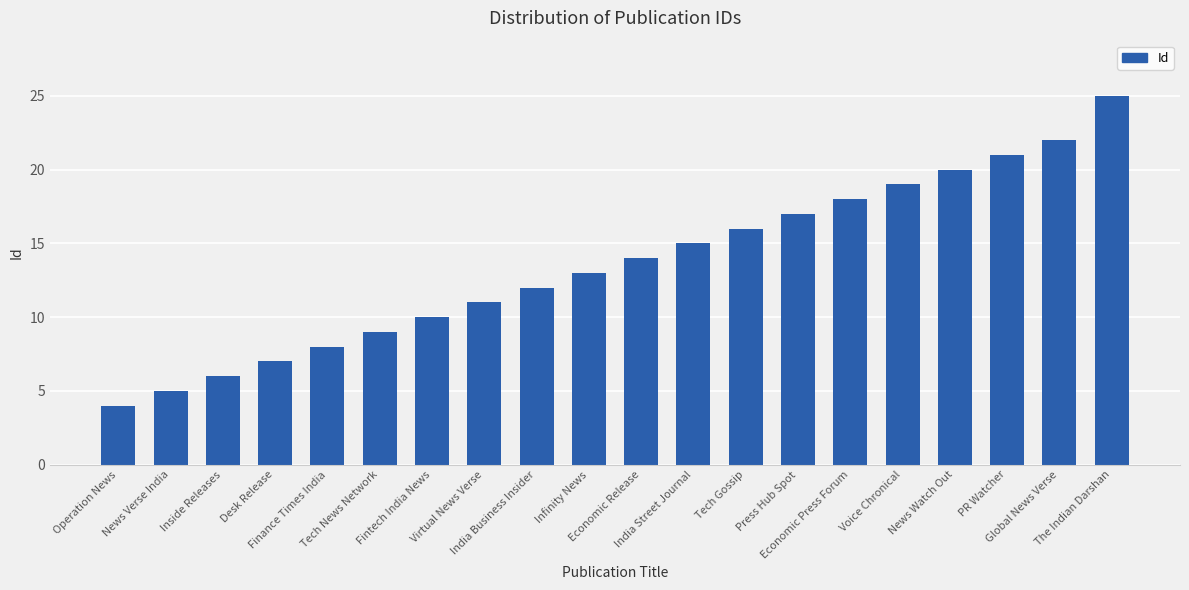

What is the smallest value displayed?

4